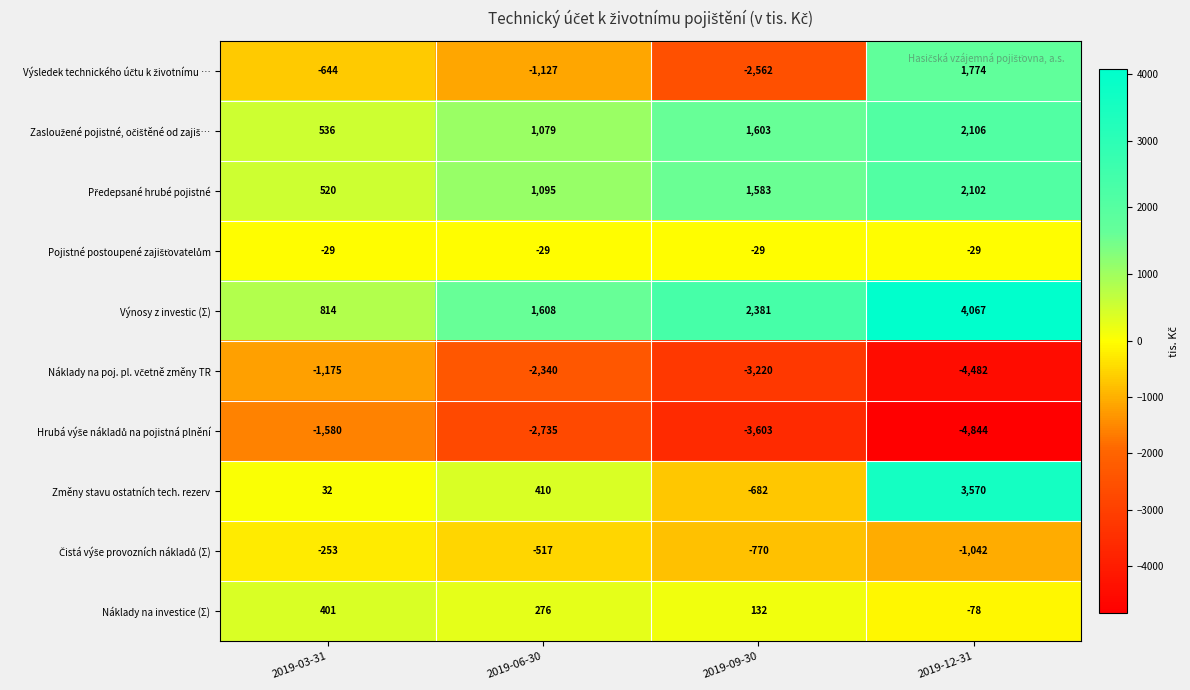

What is the total value across all series at 2019-06-30?

-2280